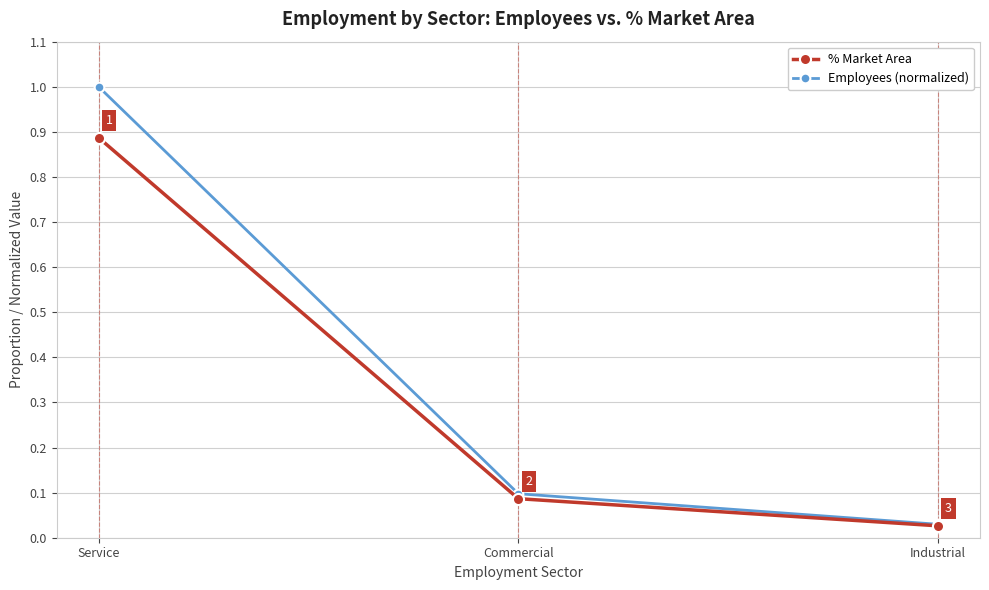

At which category is the sum across all series the highest?

Service